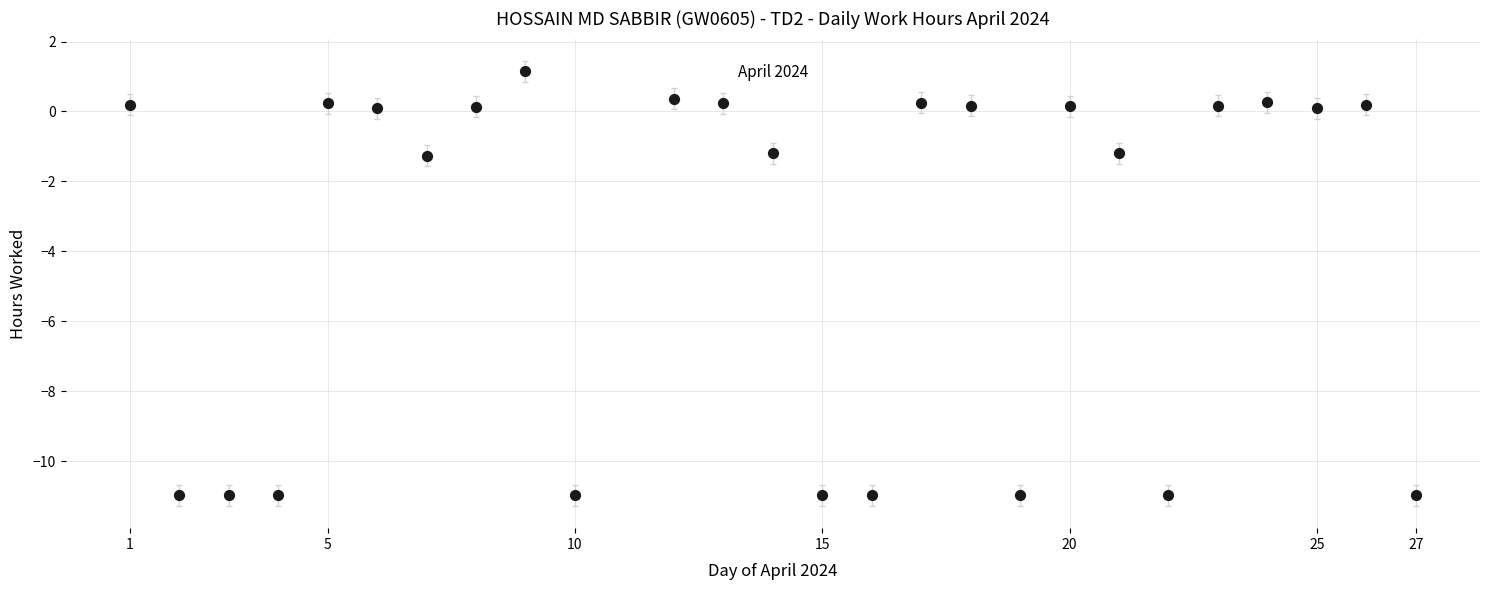

What is the range of Y values (max minus min)?

12.1